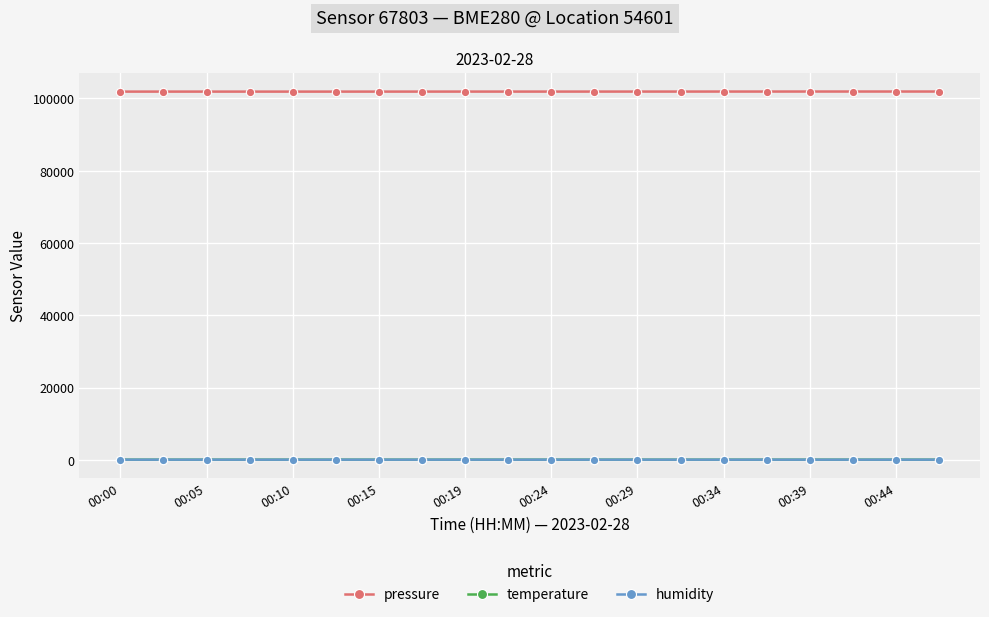

What is the value of the temperature point at the 19th from the left?

17.2